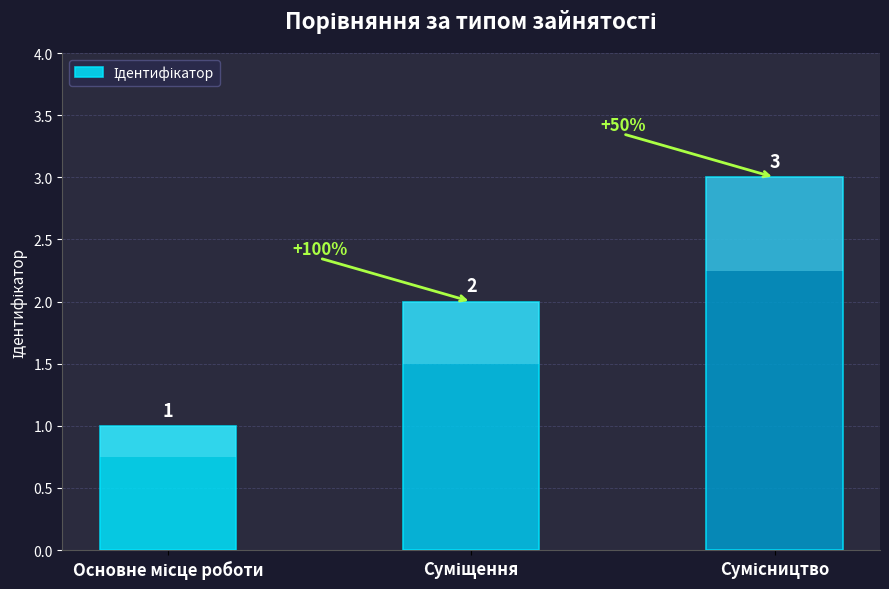

The value at Сумісництво is 3. True or false?

True